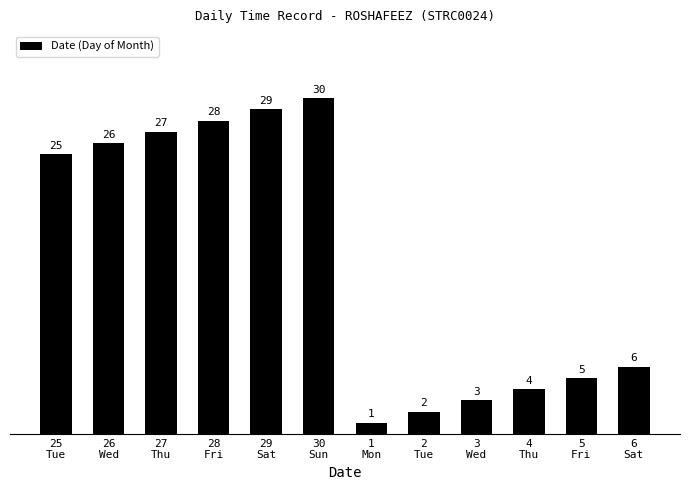

List the labels in order of value, smallest first.

1
Mon, 2
Tue, 3
Wed, 4
Thu, 5
Fri, 6
Sat, 25
Tue, 26
Wed, 27
Thu, 28
Fri, 29
Sat, 30
Sun